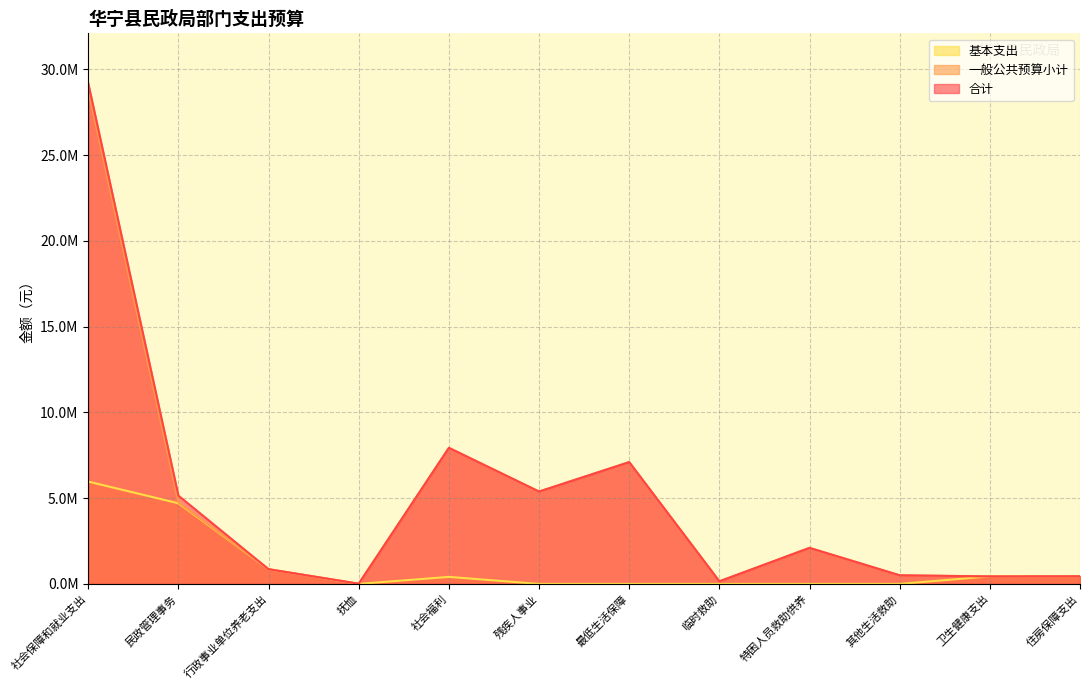

Is it true that row_0 equals 0.6 at 民政管理事务?

False